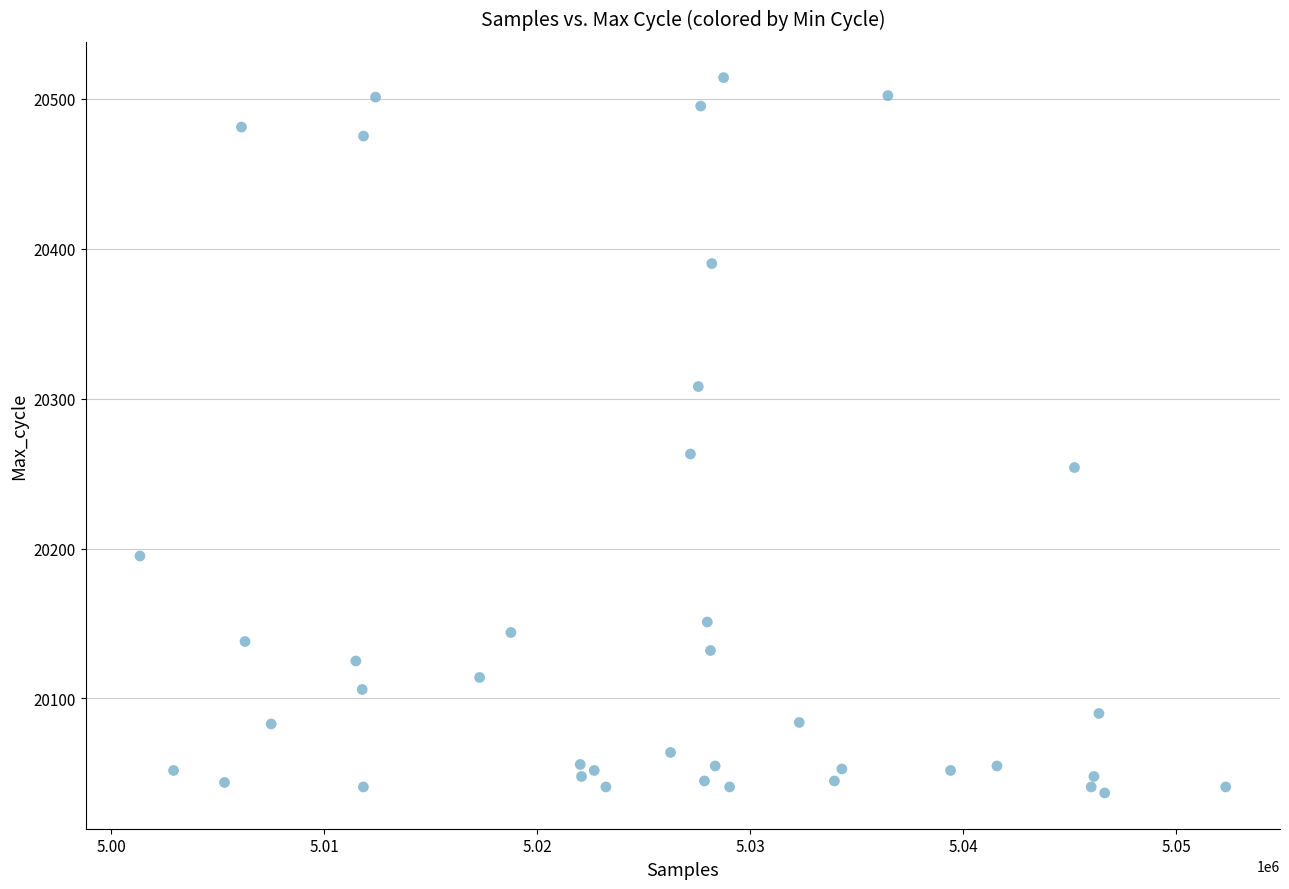

What Y value in the scatter plot is closest to 20275?

20263